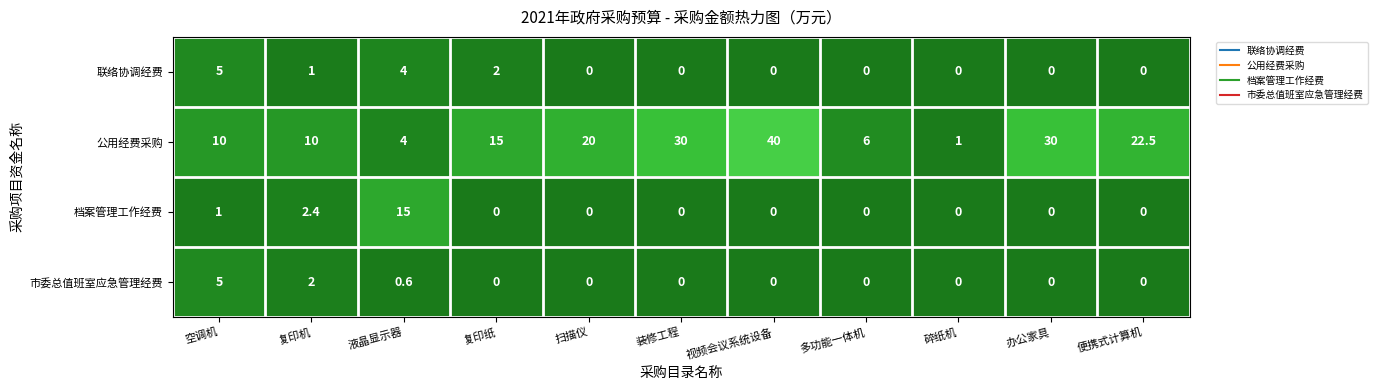

What is the total value across all series at 装修工程?

30.0